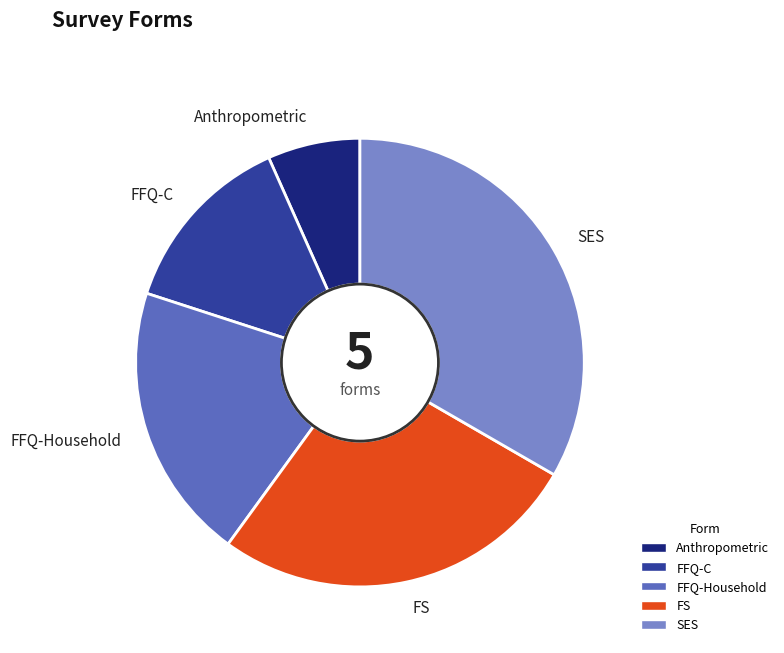

Rank the categories by value from highest to lowest.

SES, FS, FFQ-Household, FFQ-C, Anthropometric